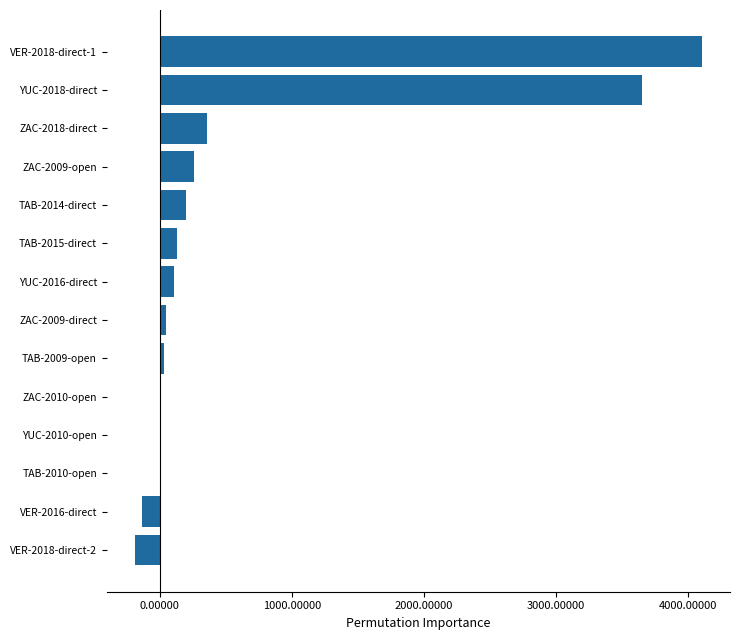

Which category has the highest value across all series?

VER-2018-direct-1